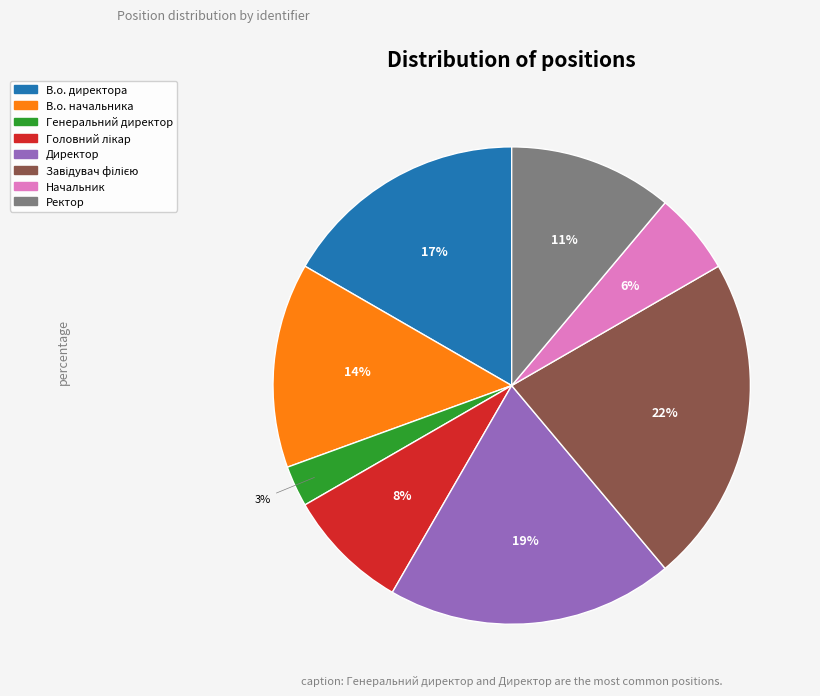

Which slice is the smallest?

Генеральний директор